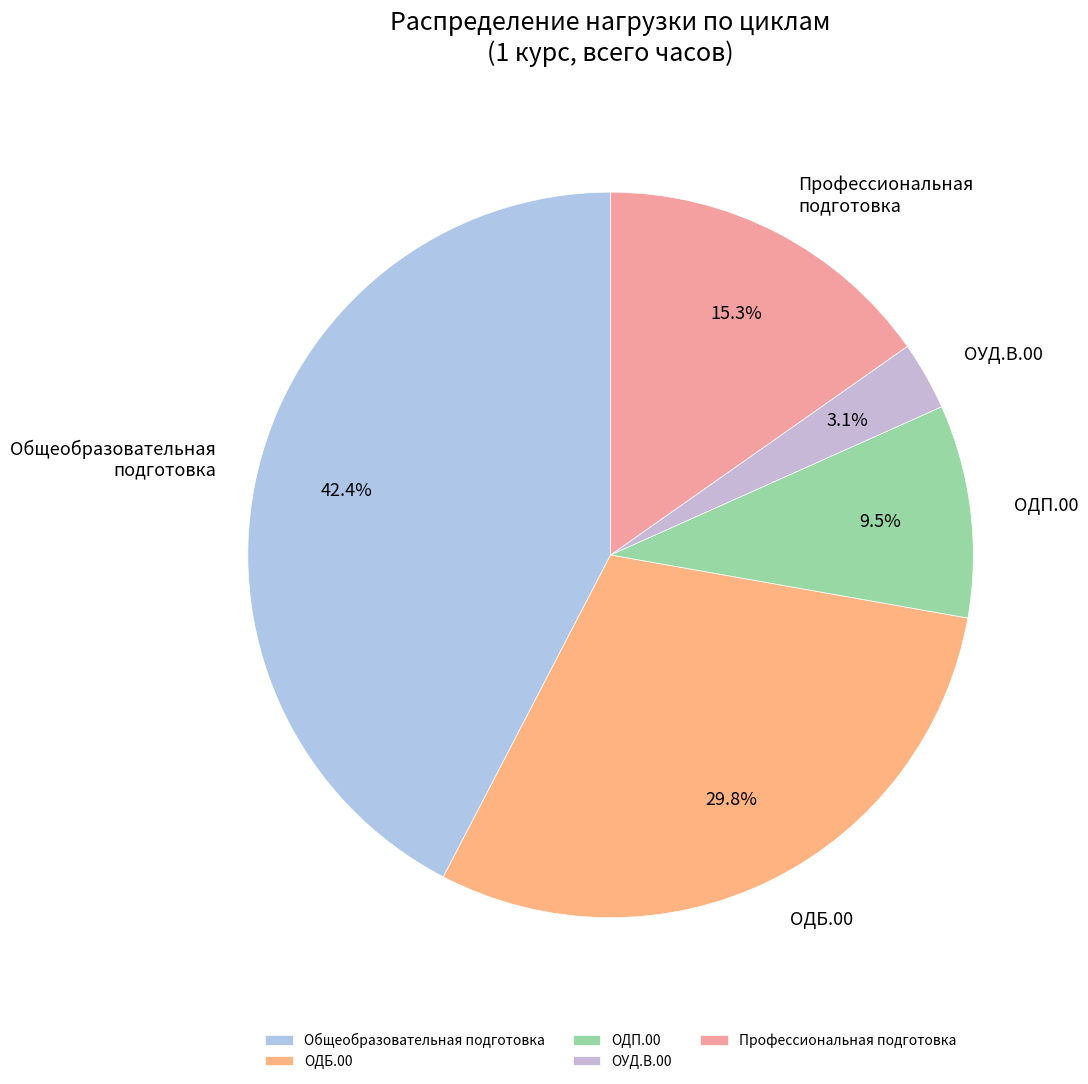

Is there any slice that represents more than half of the pie?

No